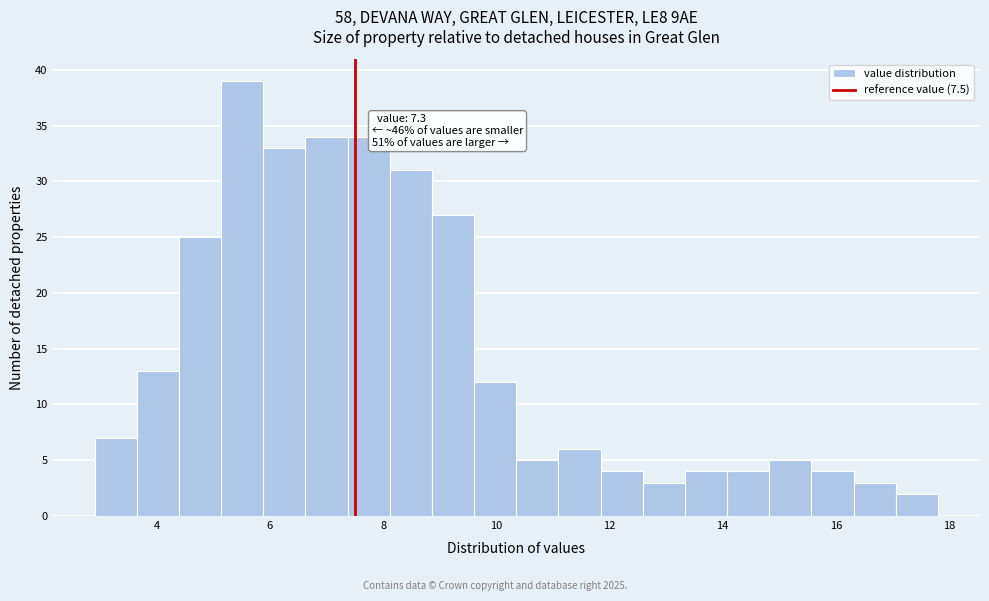

Read against the x-axis, roughly where is the centre of the tallest bar?

5.6